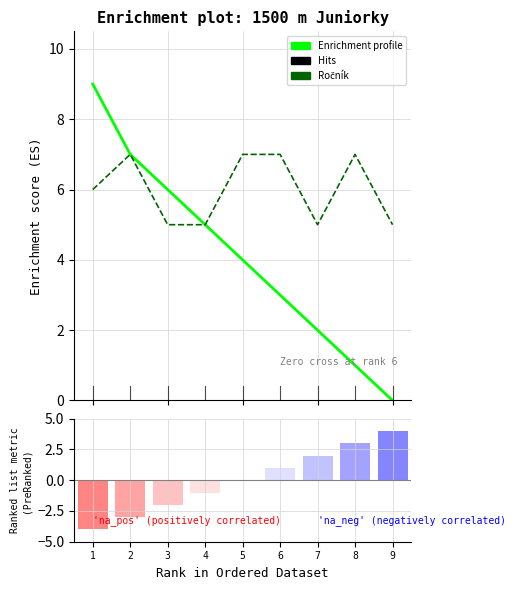

Between 1 and 8, which series saw the biggest shift?

Enrichment profile